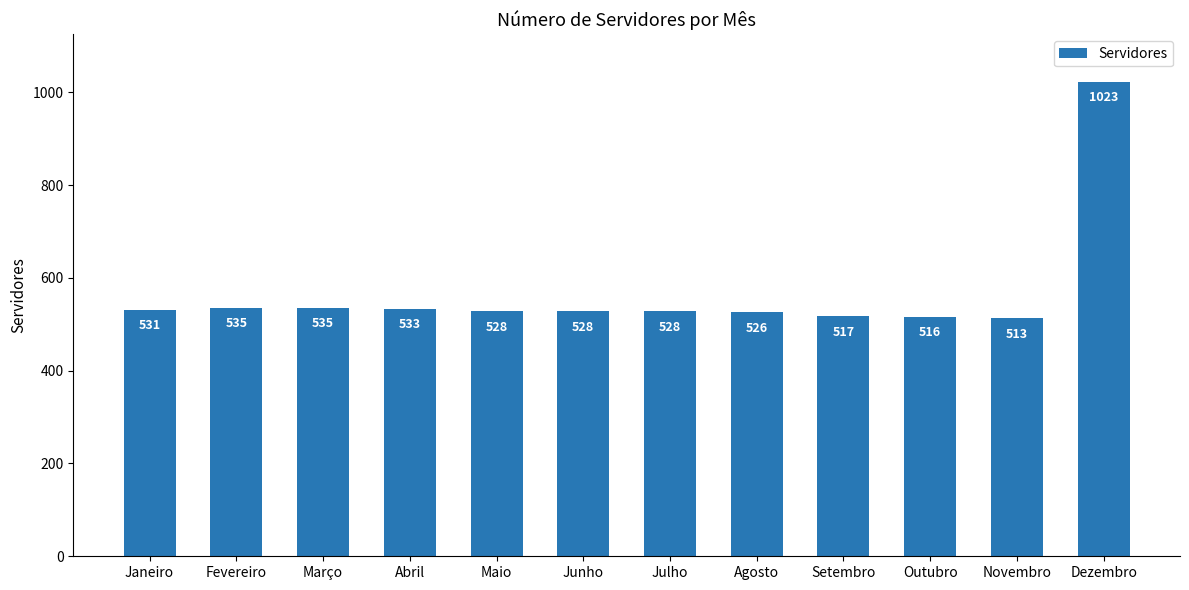

What is the difference between the values at Agosto and Dezembro?

497